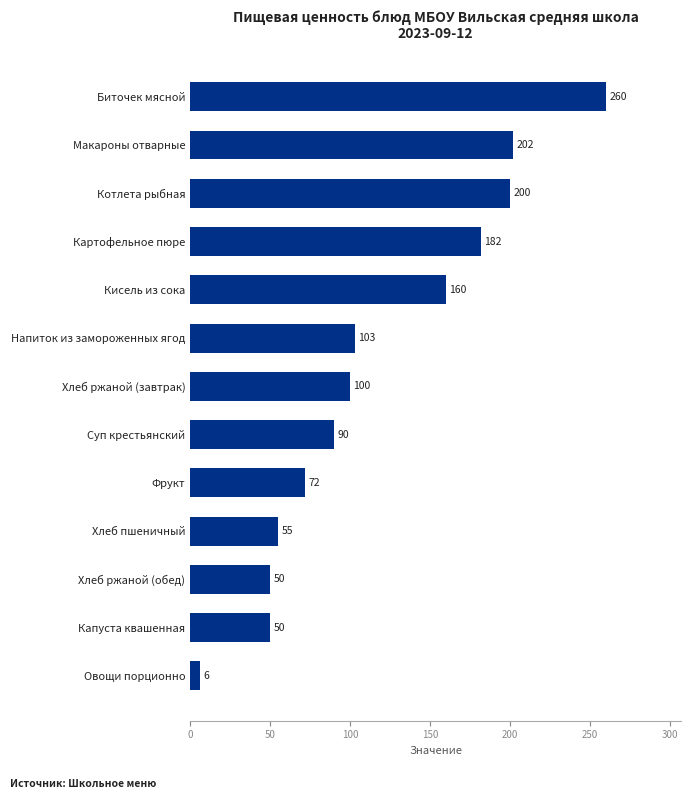

Which category has the lowest value across all series?

Овощи порционно